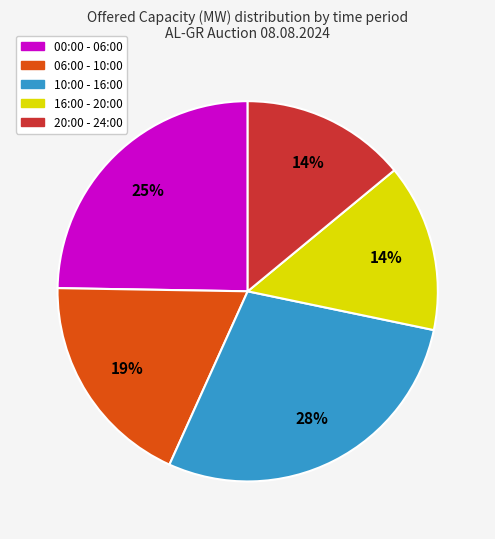

To the nearest percent, what percentage of the pie is 10:00 - 16:00?

28%